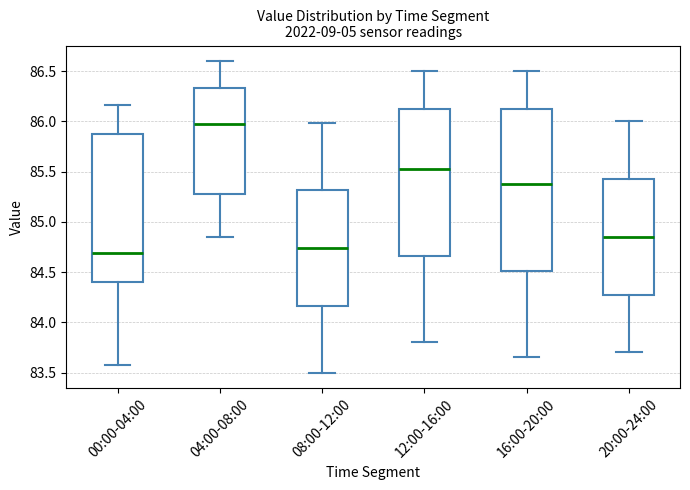

Comparing the boxes themselves (not the whiskers), which one is the tallest?

16:00-20:00